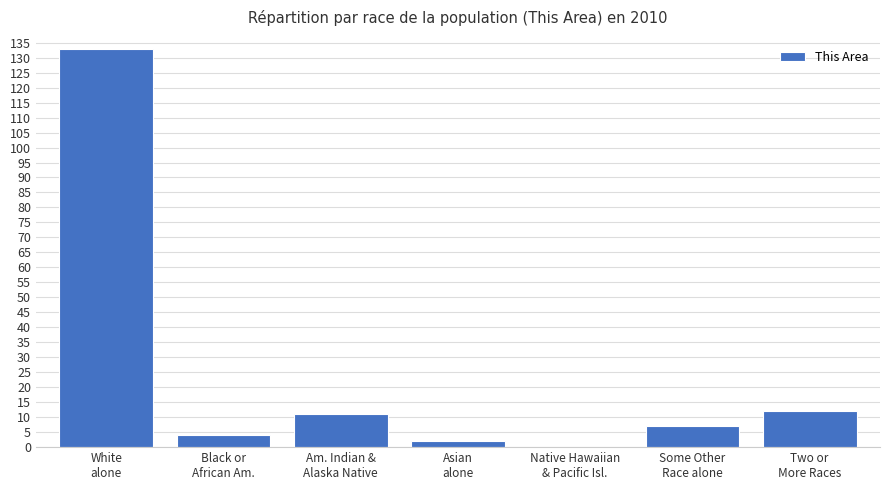

What is the sum of all values?

169